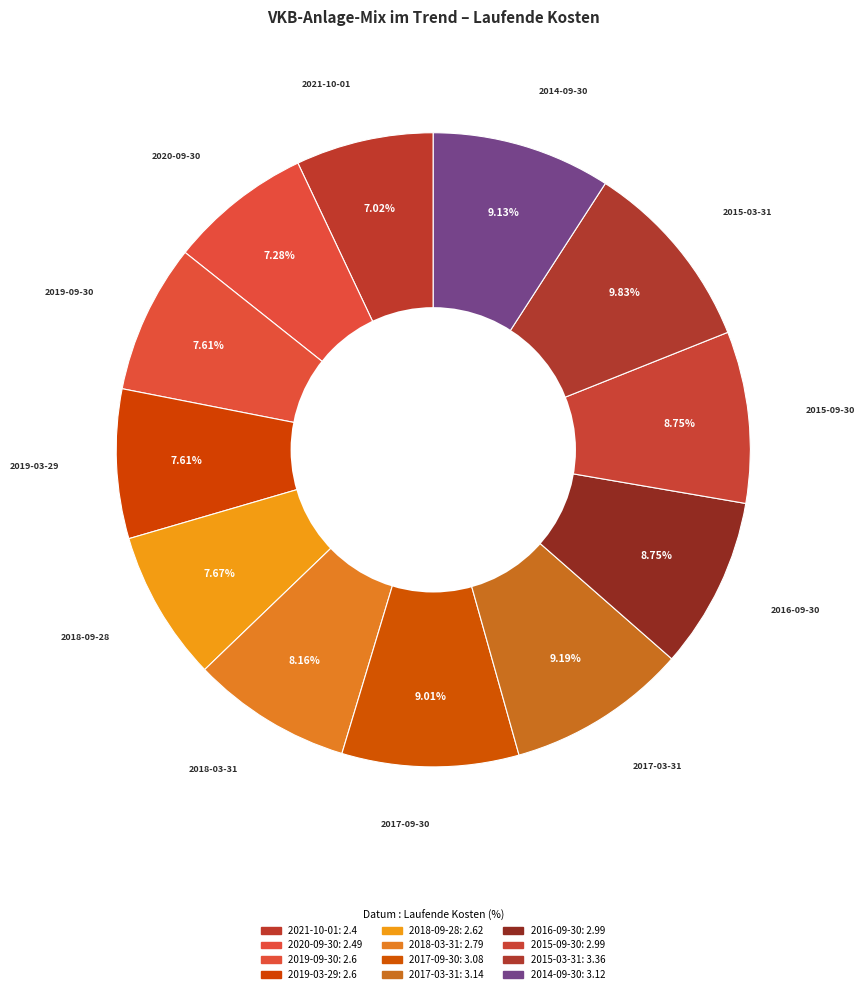

What is the change in value from 2018-09-28 to 2017-09-30?

+0.5